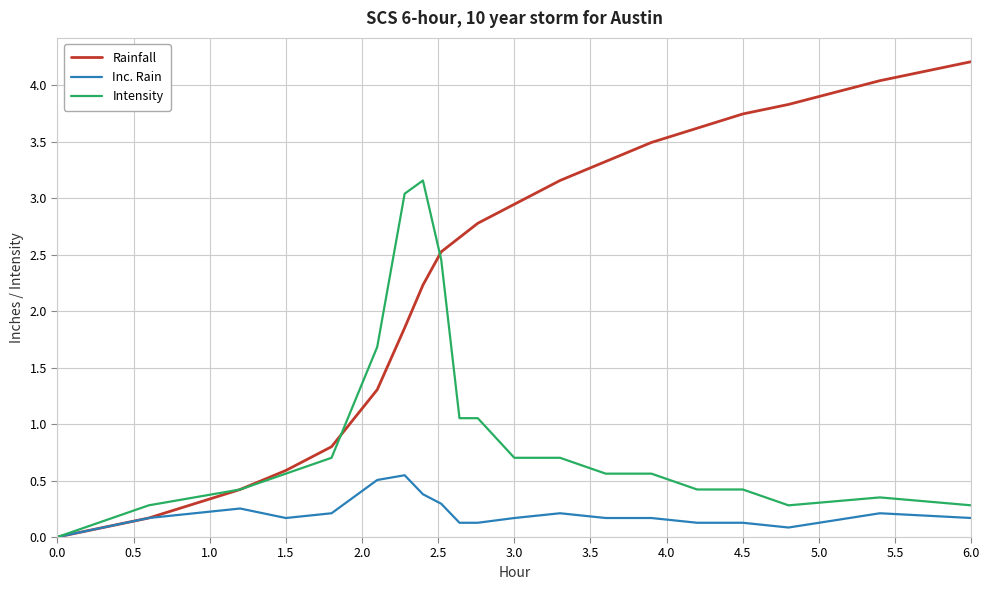

List the series in order of their overall mean, highest first.

Rainfall, Intensity, Inc. Rain